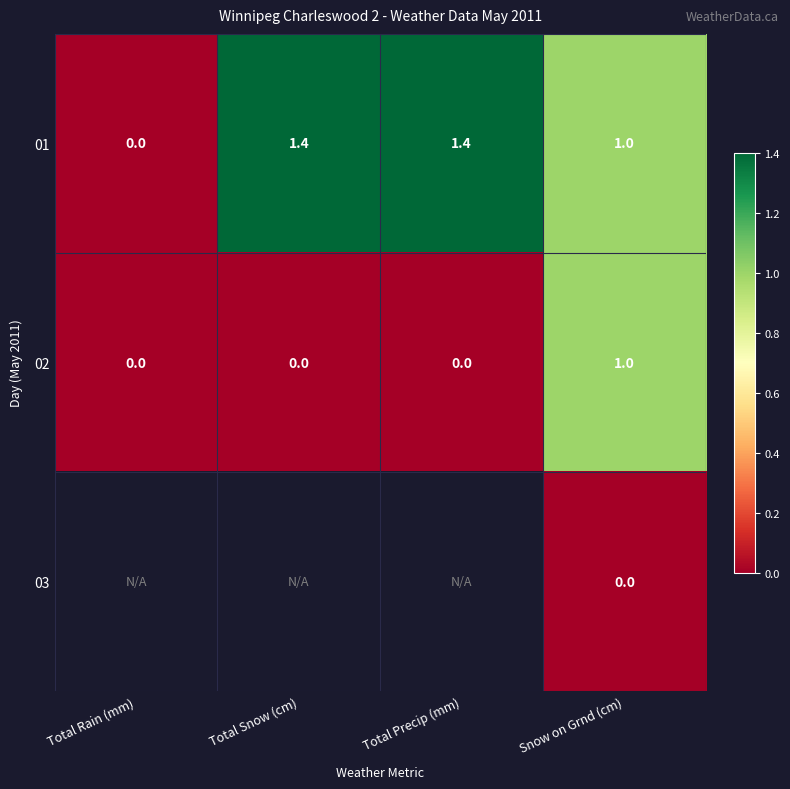

What is the difference between the maximum and minimum values in the 02 series?

1.0